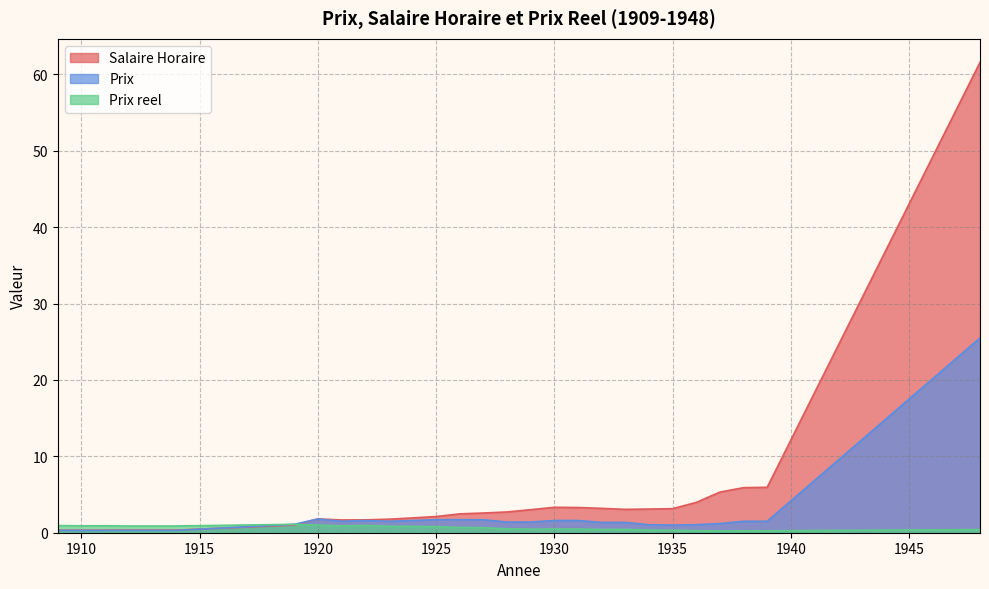

Where is Salaire Horaire nearest to the value 30?

1939